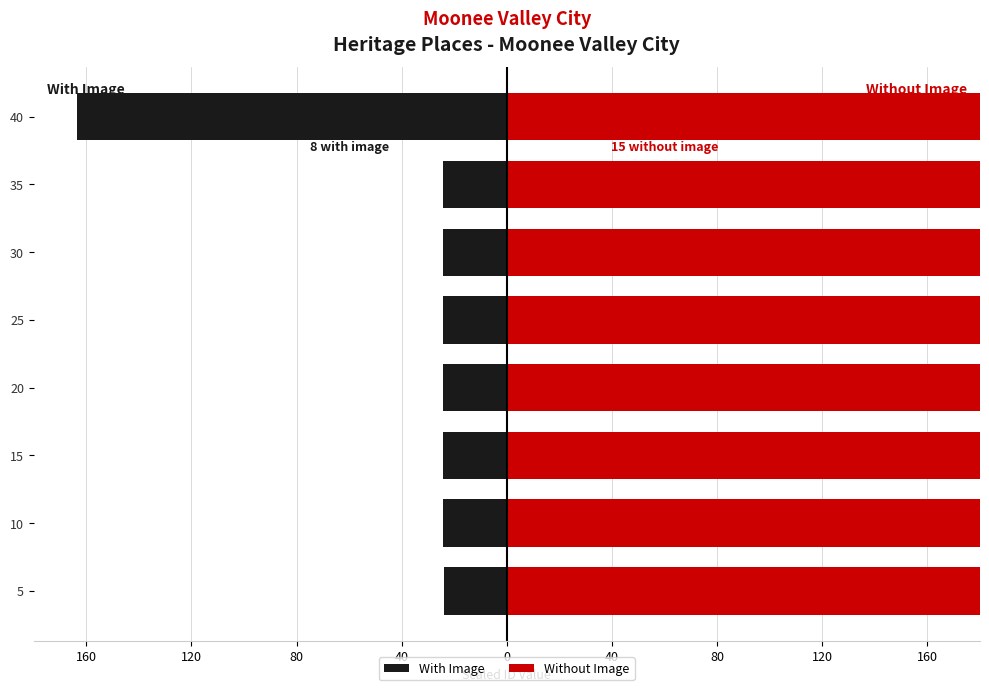

At how many categories does at least one series exceed 23?

8